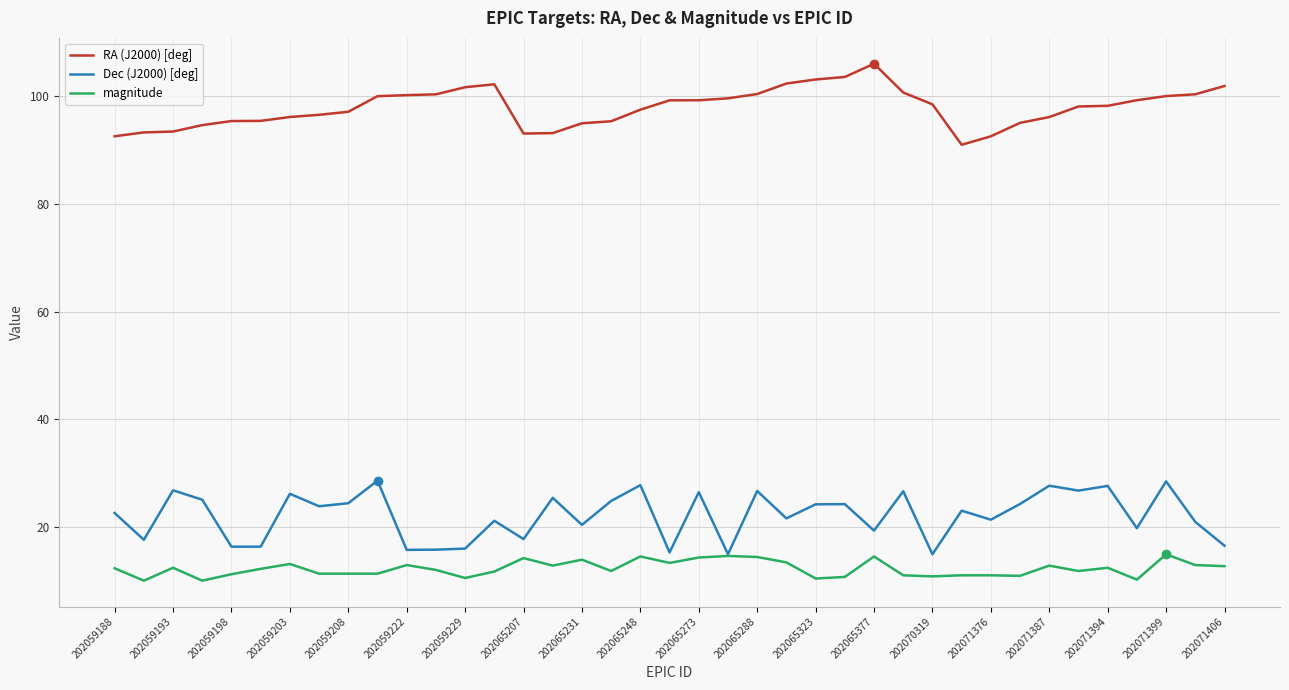

Which series has the largest total across all categories?

RA (J2000) [deg]